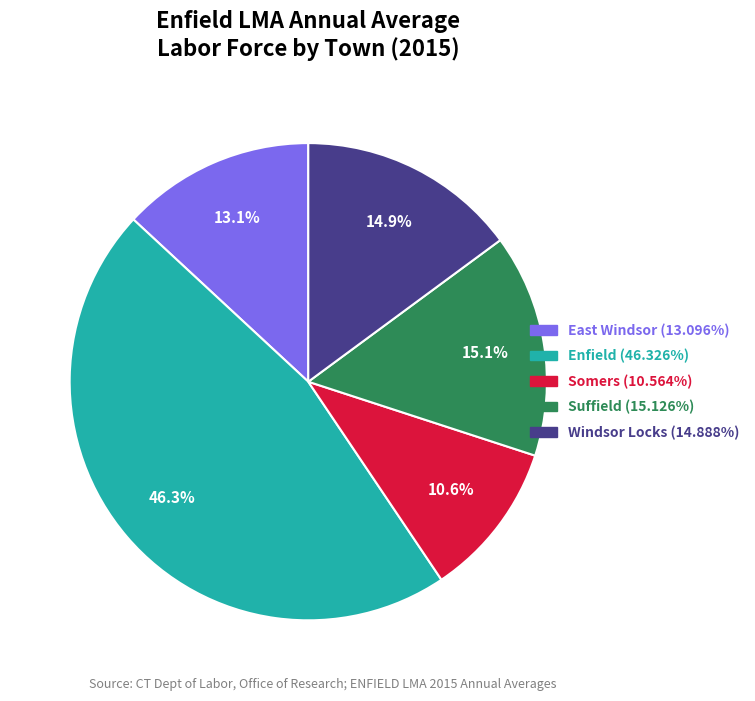

Combined, do Suffield and Enfield account for over 50%?

Yes